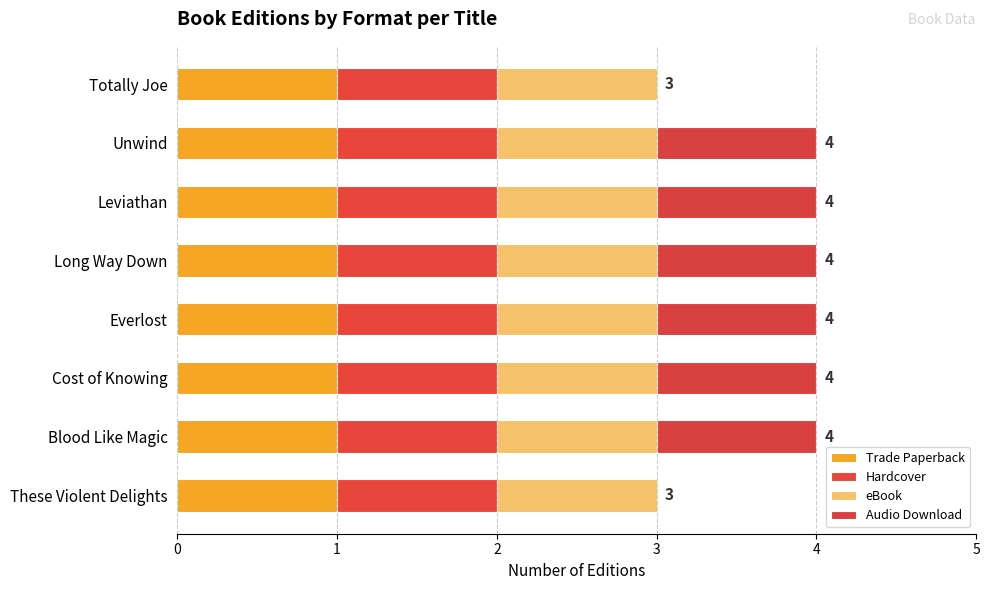

How many series are shown in this chart?

4